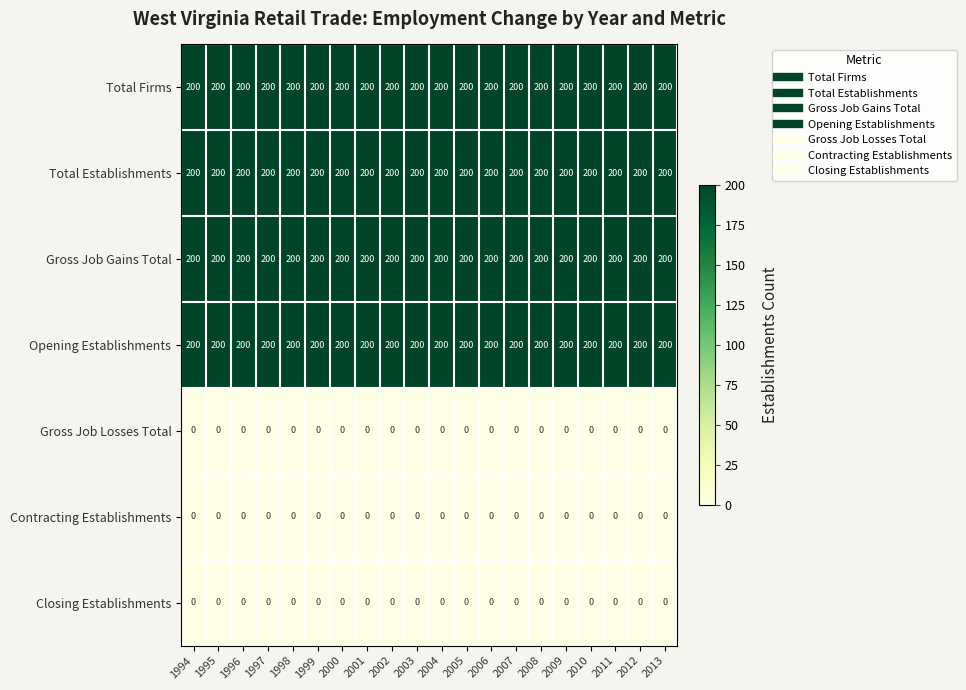

What is the total value across all series at 1994?

800